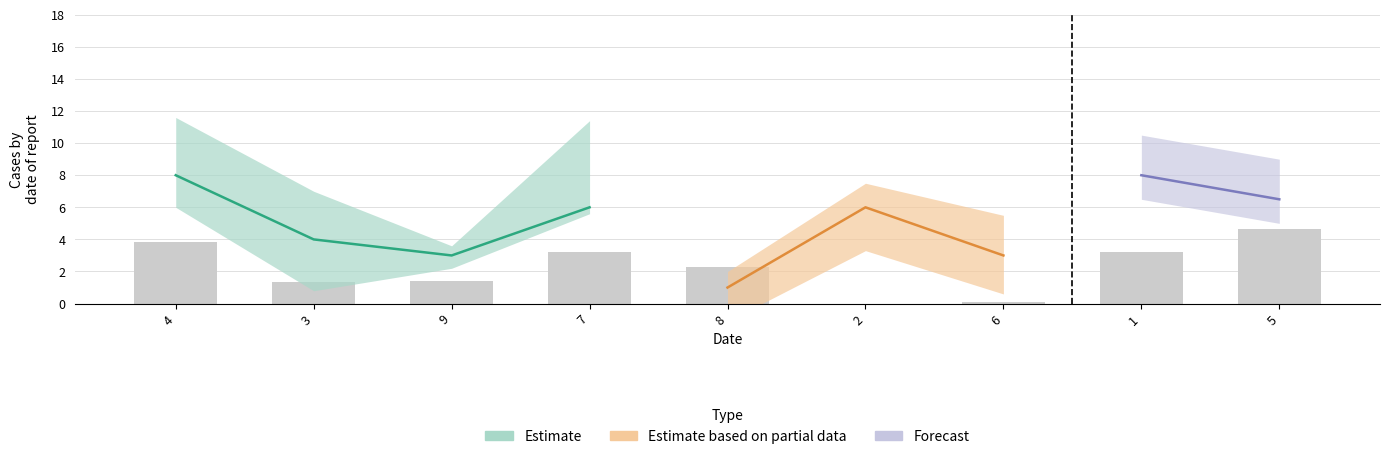

Count the number of categories in the chart.

9